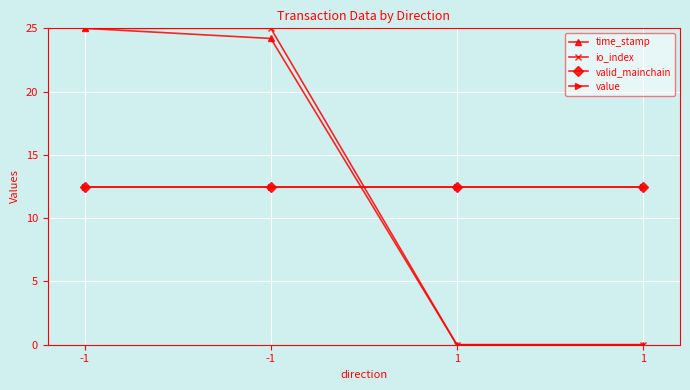

Is this an area chart (filled region under the line)?

No